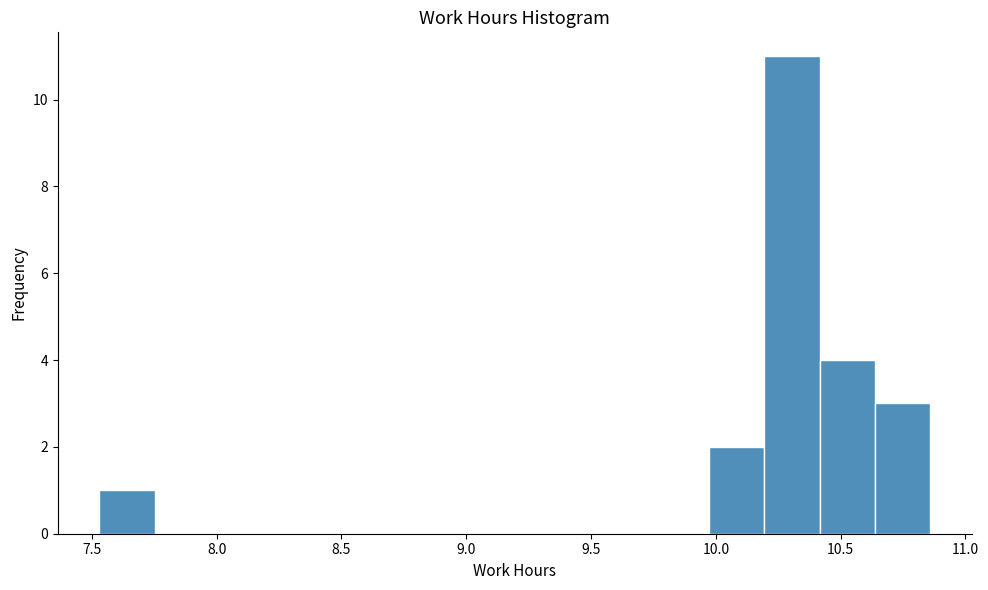

Reading left to right, transcribe this chart: for each bar, give the range it covers on the x-axis and its height. Neither the bar edges nor the heights are printed on the chart, so give them approximately, as read against the axes.

7.55 to 7.75: 1
7.75 to 7.95: 0
7.95 to 8.20: 0
8.20 to 8.40: 0
8.40 to 8.65: 0
8.65 to 8.85: 0
8.85 to 9.10: 0
9.10 to 9.30: 0
9.30 to 9.55: 0
9.55 to 9.75: 0
9.75 to 9.95: 0
9.95 to 10.20: 2
10.20 to 10.40: 11
10.40 to 10.65: 4
10.65 to 10.85: 3